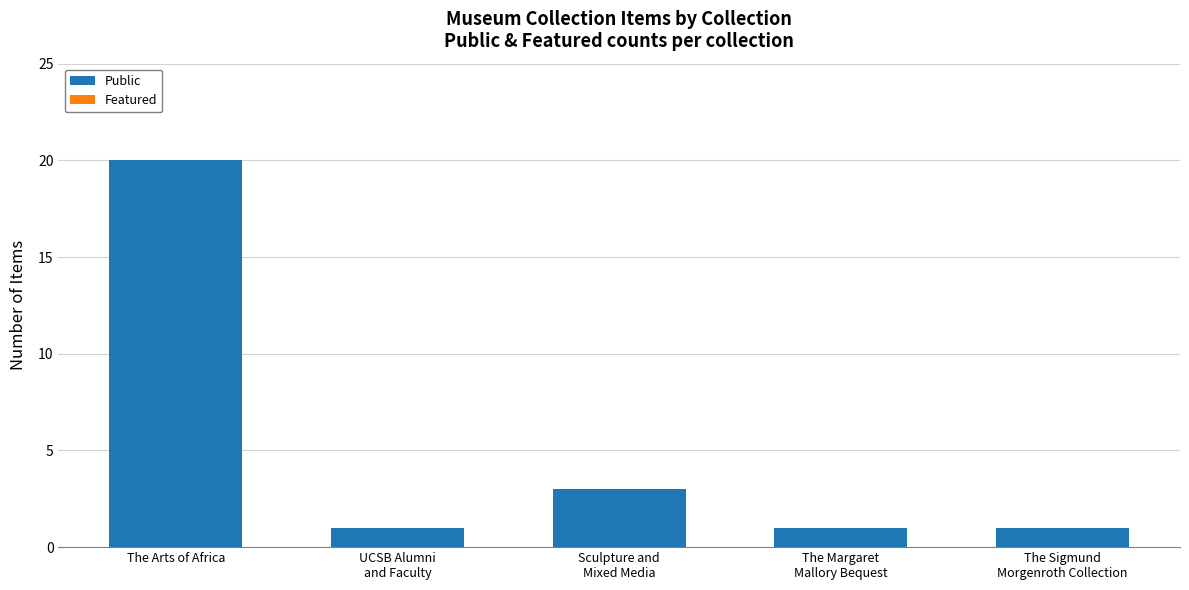

The value at The Arts of Africa is 20. True or false?

True